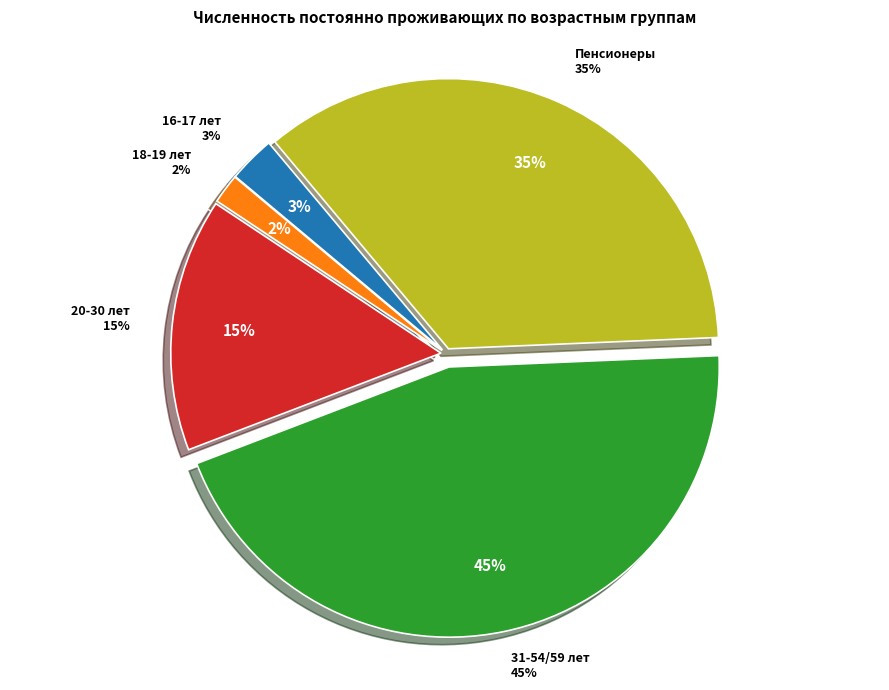

Which category has the smallest portion of the pie?

18-19 лет